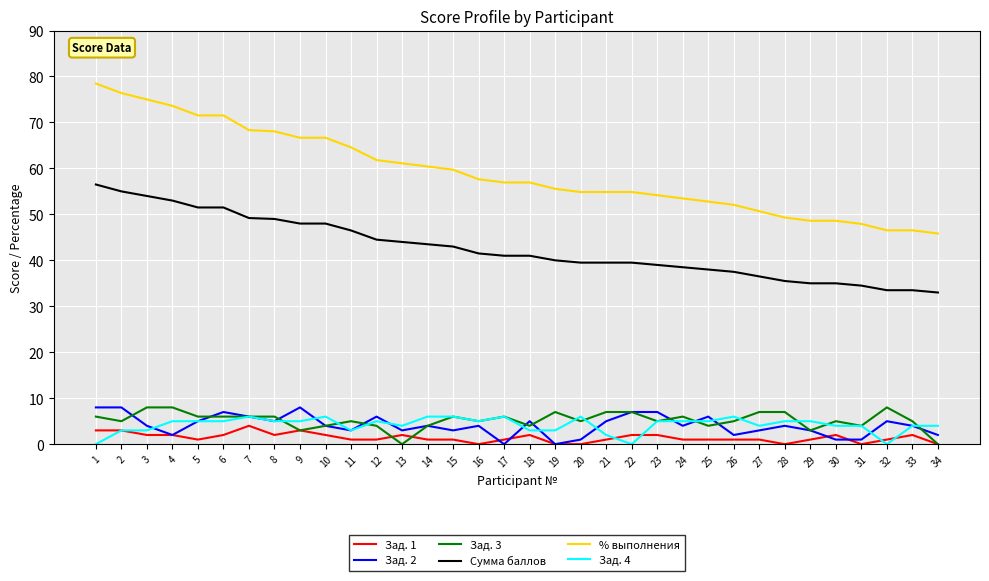

Is it true that Зад. 4 equals 4.0 at 31?

True